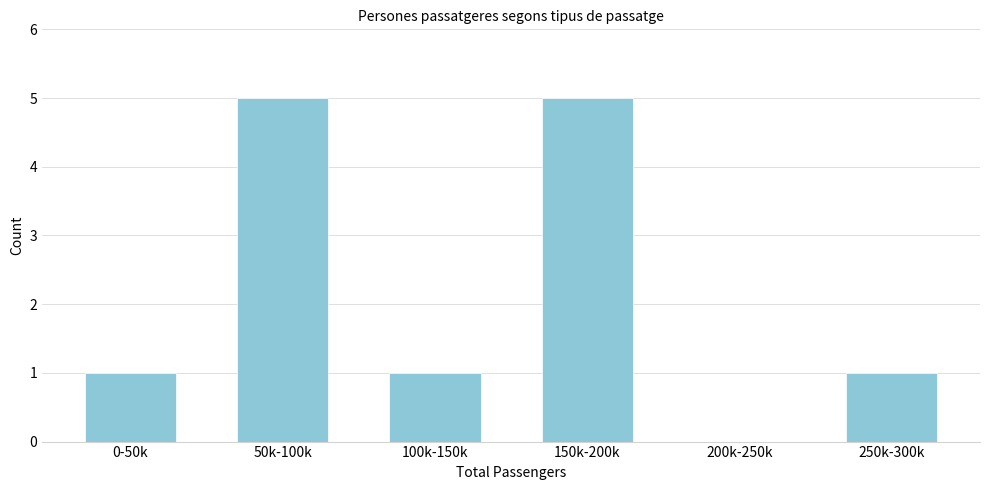

Reading left to right, extract all data points from this chart.

0-50k=1	50k-100k=5	100k-150k=1	150k-200k=5	200k-250k=0	250k-300k=1